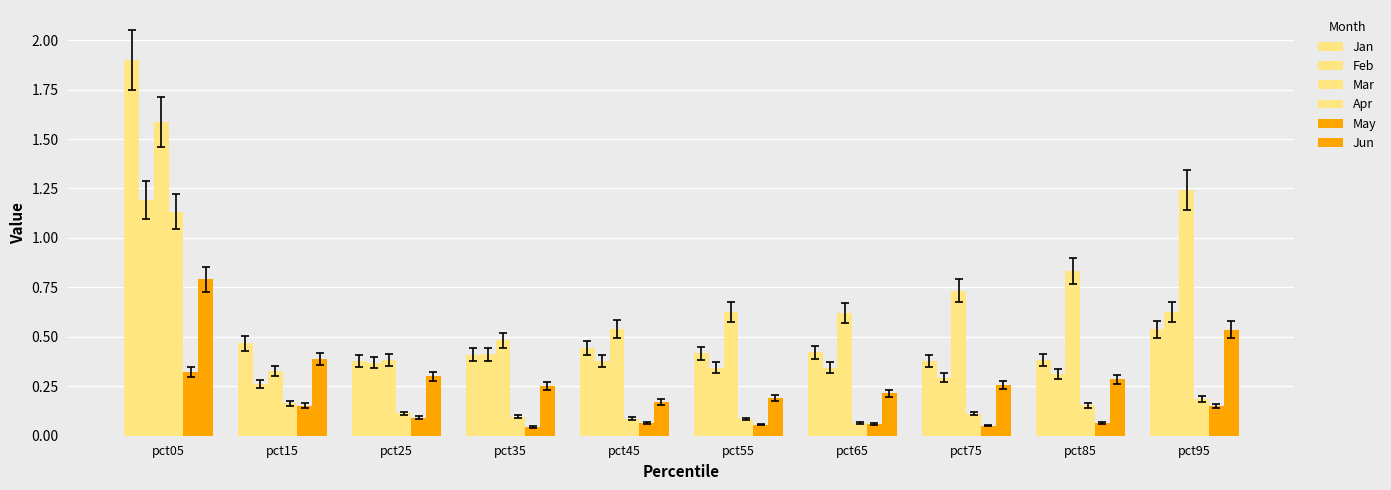

Does the chart contain stacked bars?

No